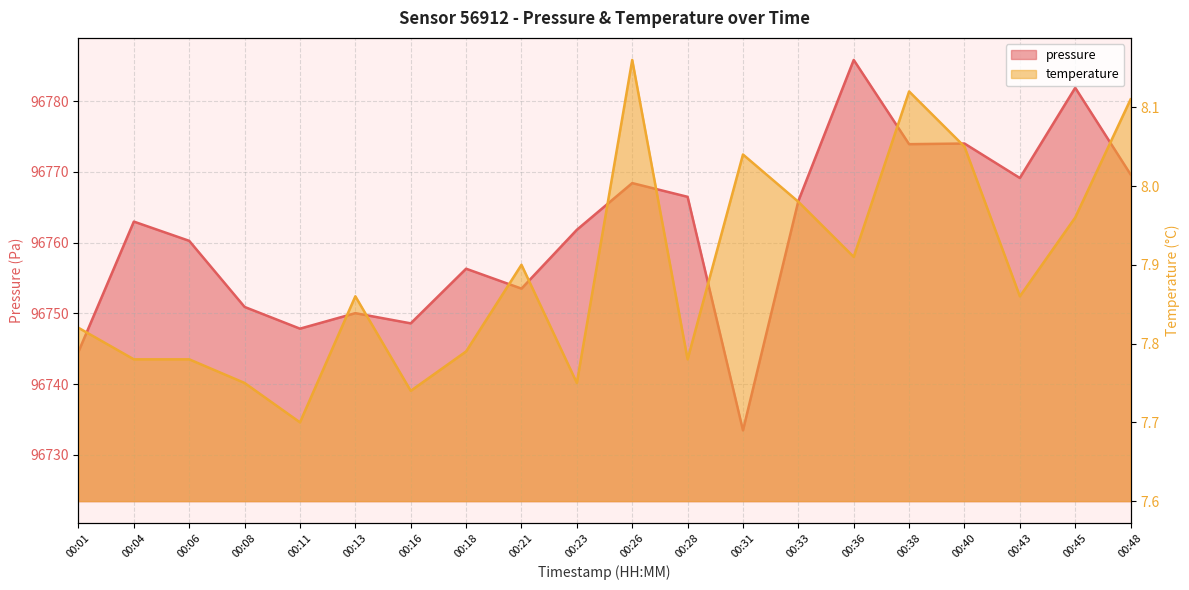

True or false: temperature has a value of 4.5 at 00:45.

False